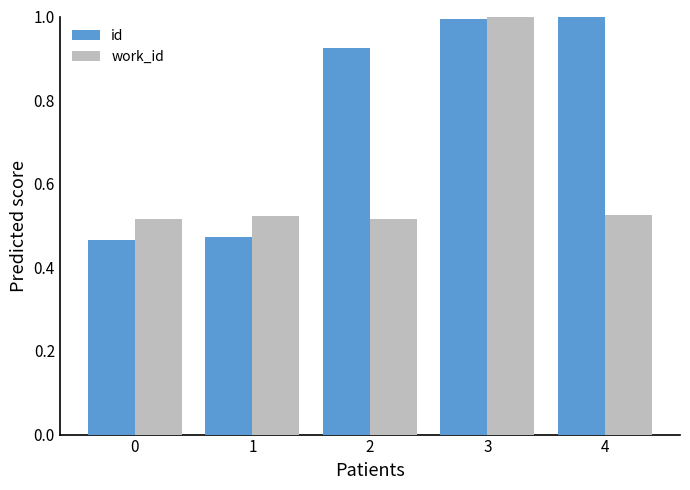

What is the value of the id bar at the 5th from the left?

1.0